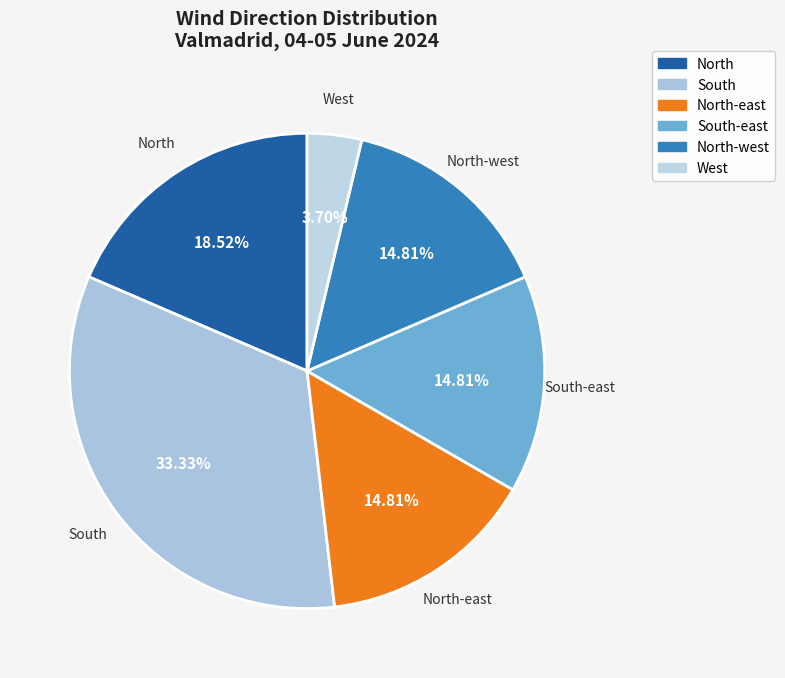

To the nearest percent, what is the combined percentage of North-east and South-east?

30%